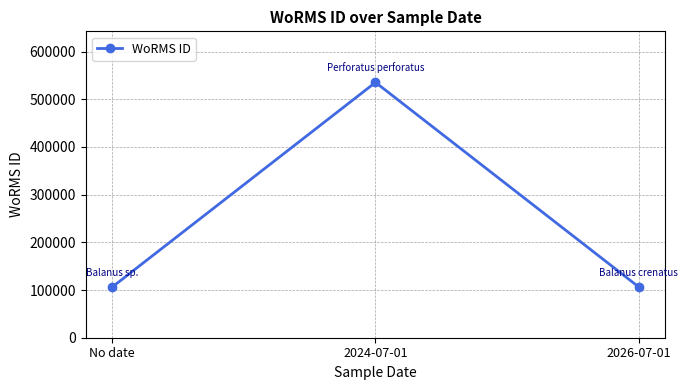

What is the minimum value shown in the chart?

106122